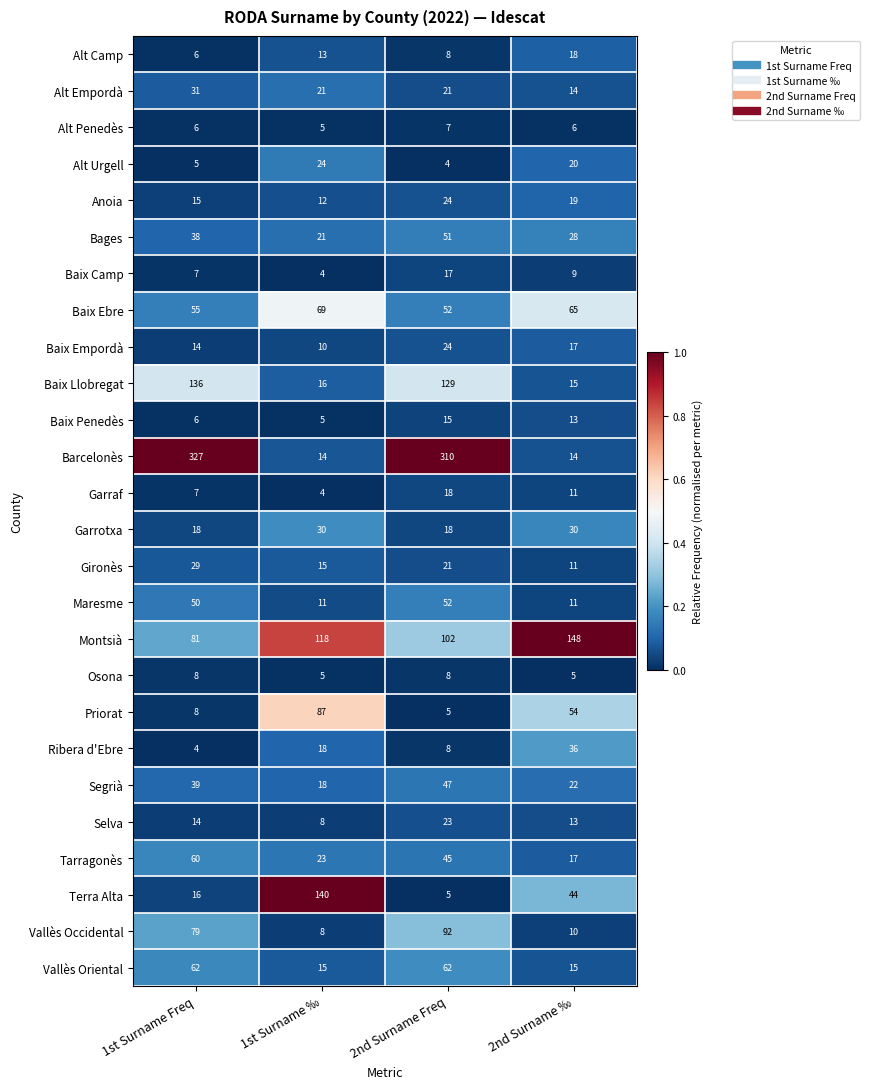

What is the spread (max minus min) of values at 1st Surname ‰?

136